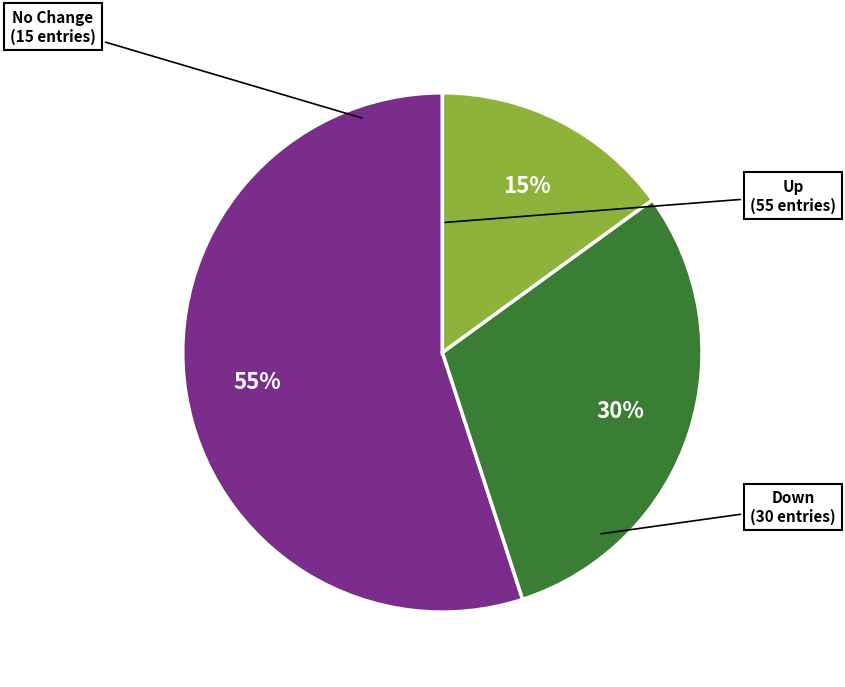

Does any single category account for the majority?

Yes